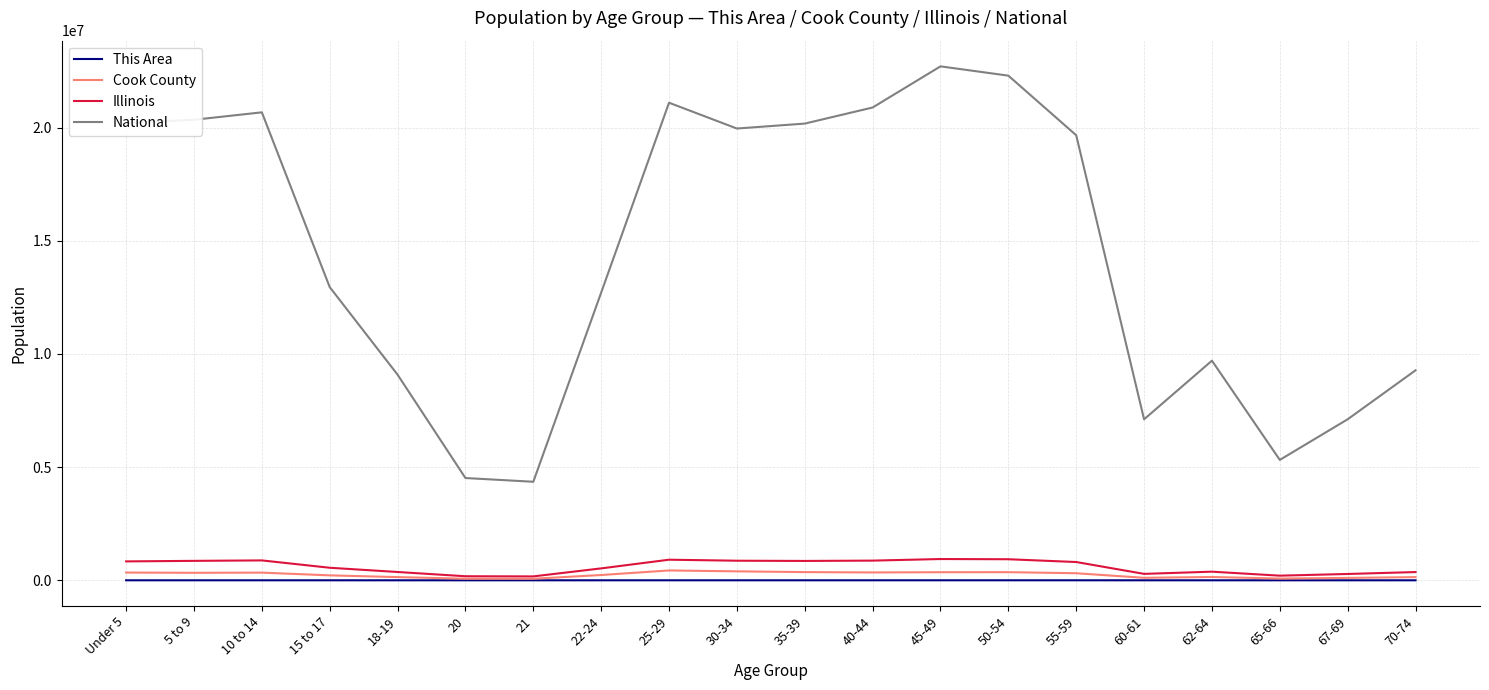

True or false: National has a value of 2968626 at 67-69.

False